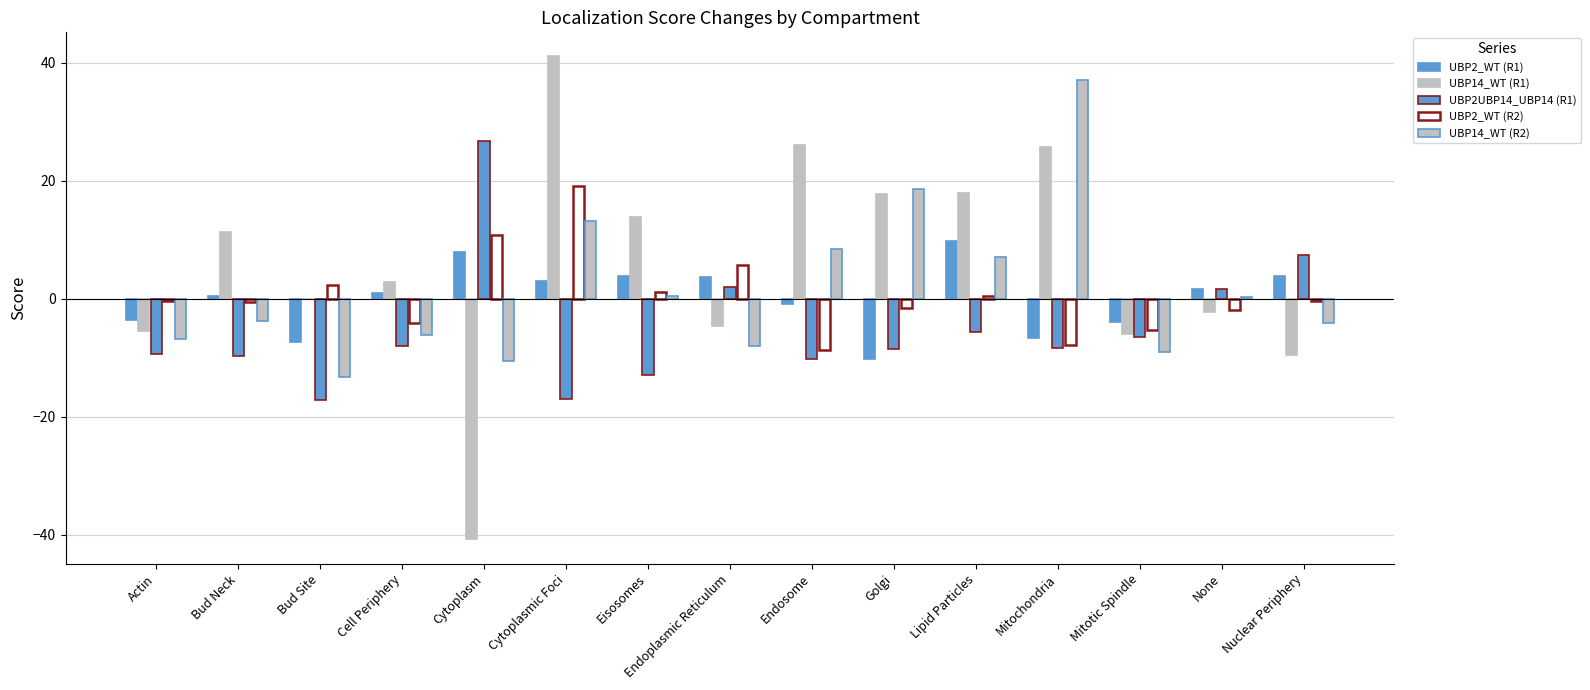

What is the minimum value shown in the chart?

-40.8